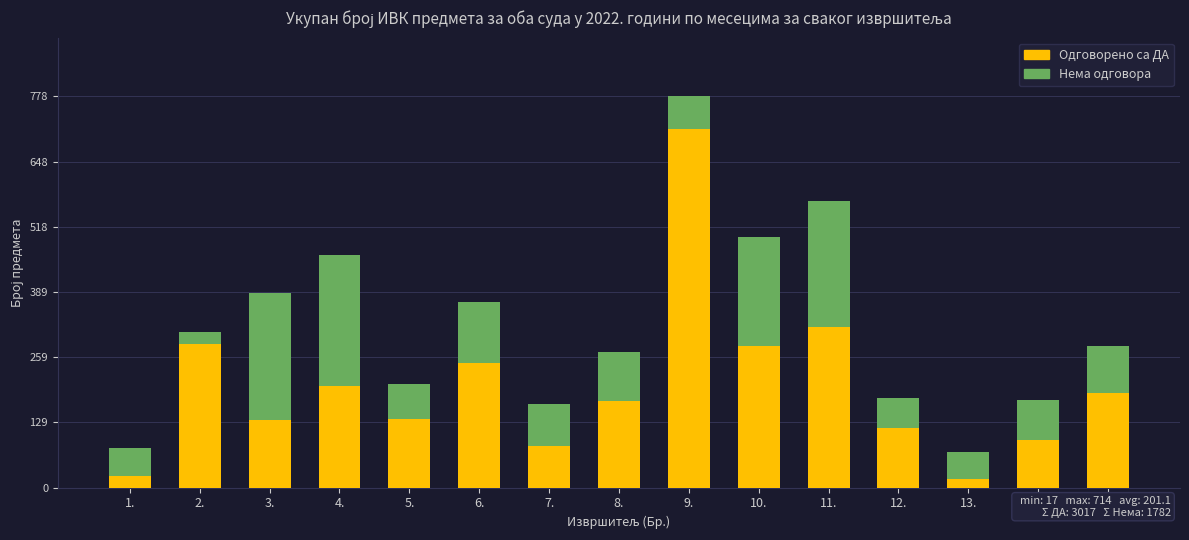

At which category is the sum across all series the highest?

9.